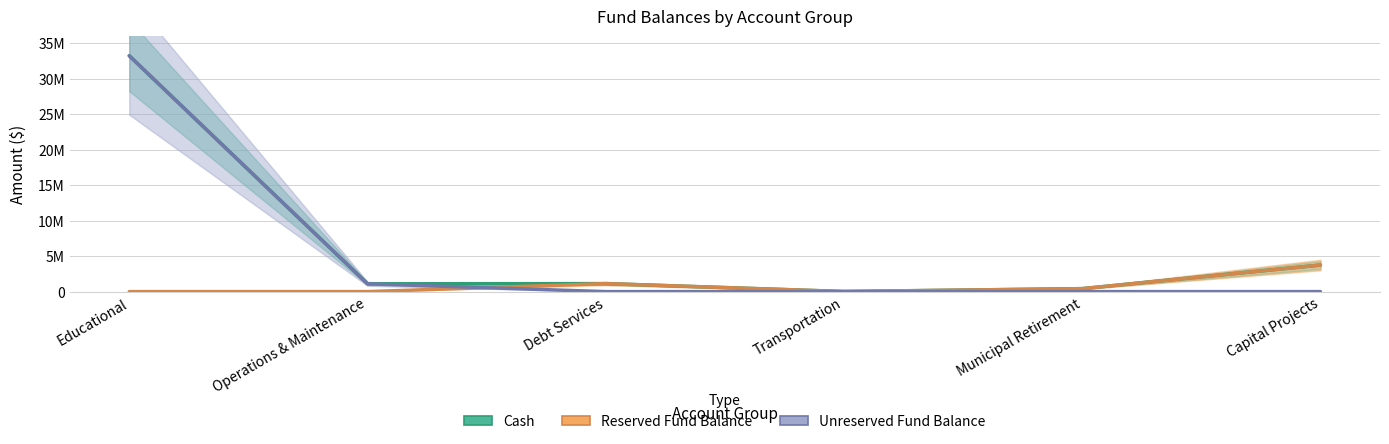

What position from the left is Transportation?

4